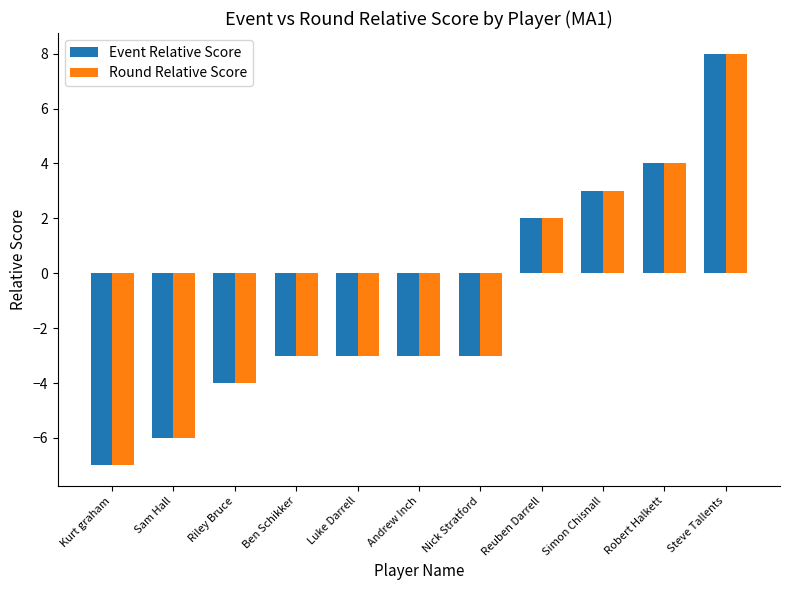

Which category has the lowest value across all series?

Kurt graham